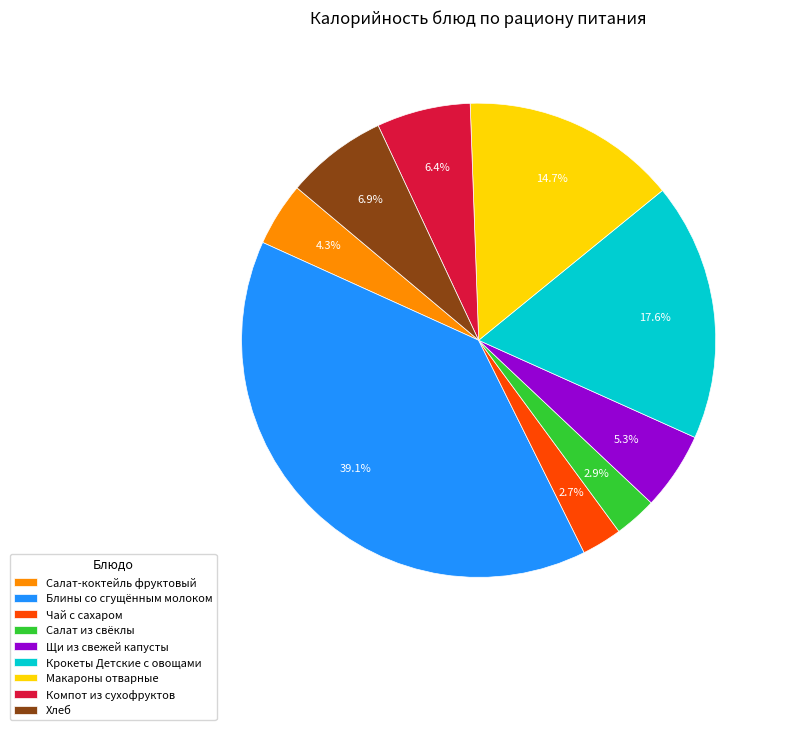

Combined, what portion of the pie is Крокеты Детские с овощами and Салат из свёклы?

20.5%